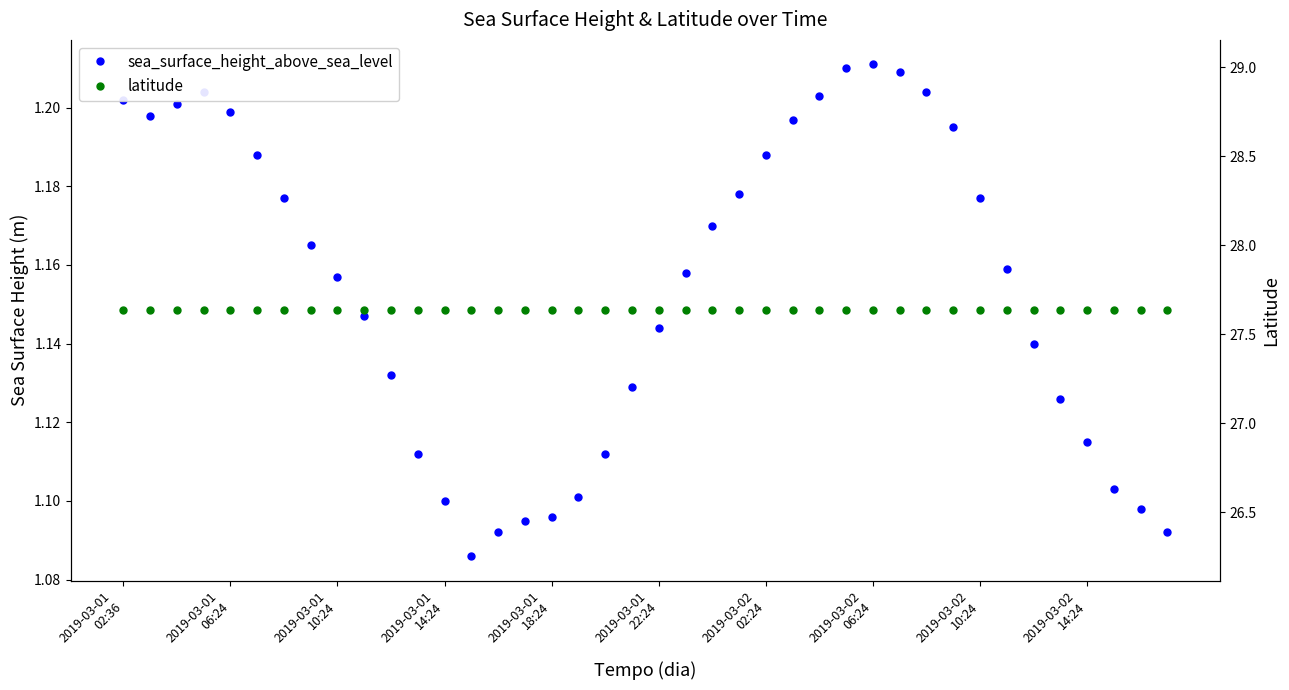

At which category does the chart reach its peak across all series?

2019-03-01
02:36